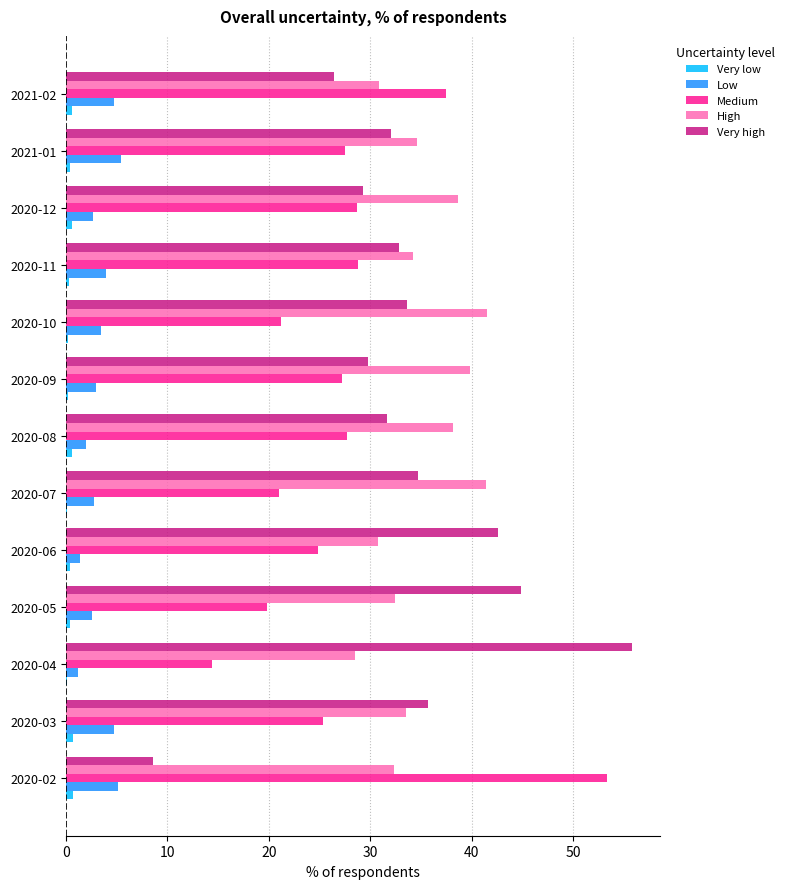

How many distinct data groups are displayed?

5